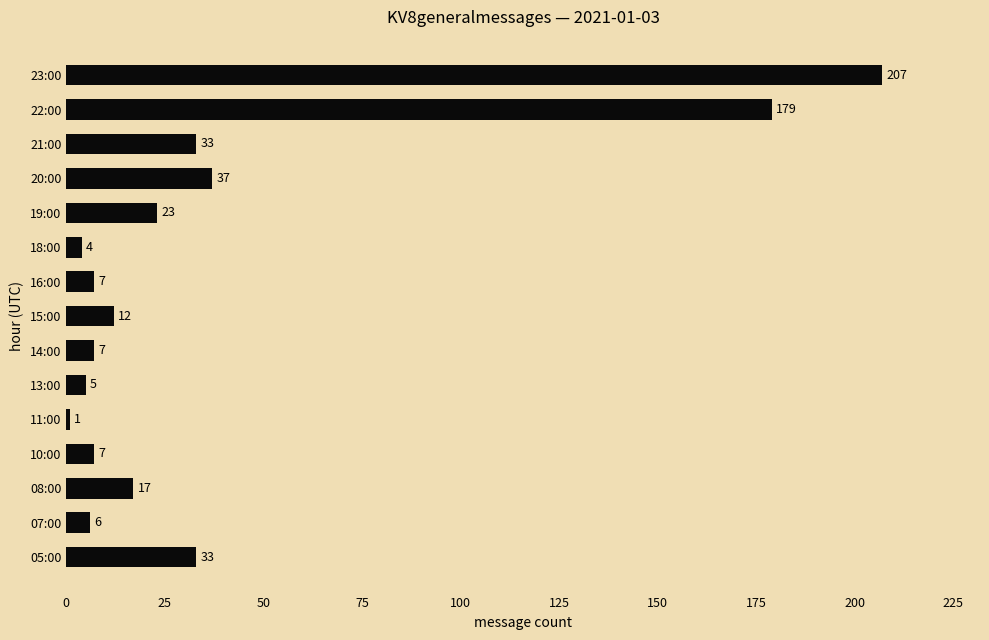

Which label corresponds to the largest value in the chart?

23:00